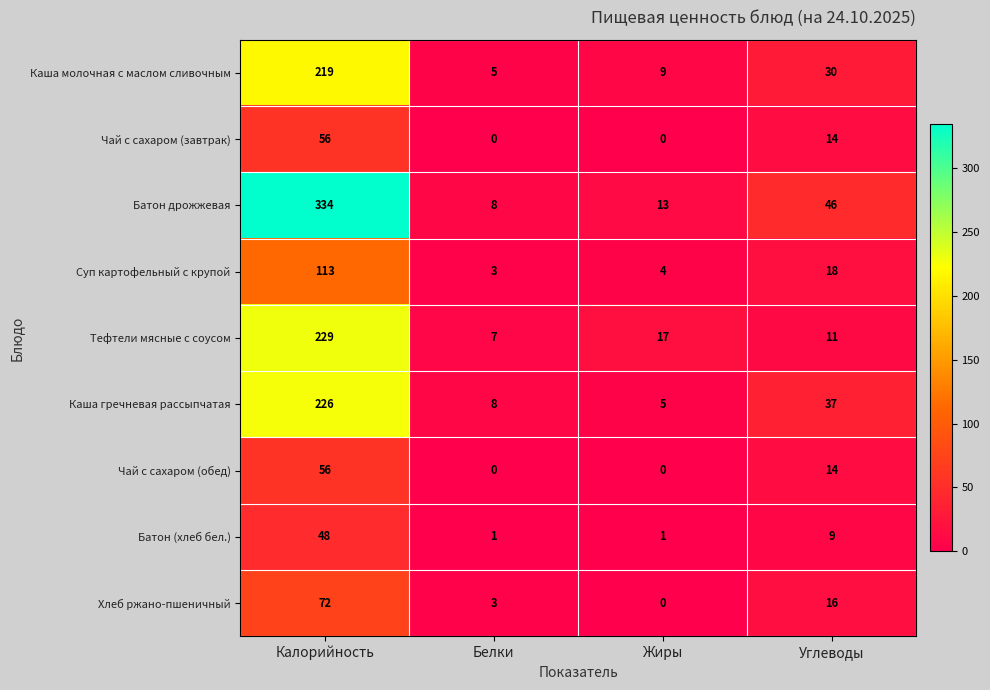

What is the difference between the second highest and second lowest values in the Тефтели мясные с соусом series?

6